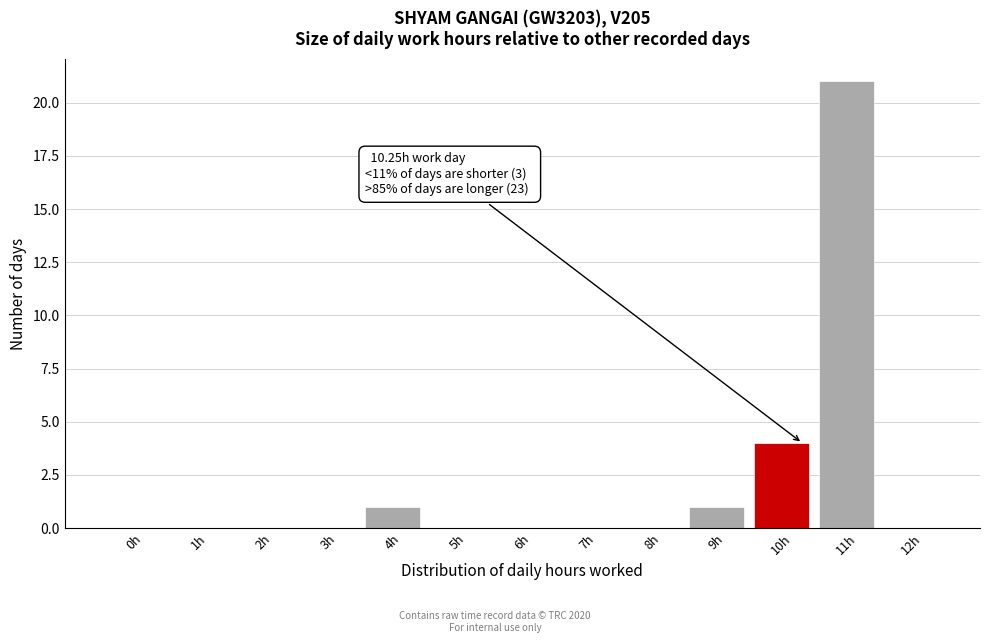

Reading left to right, extract all data points from this chart.

0h=0	1h=0	2h=0	3h=0	4h=1	5h=0	6h=0	7h=0	8h=0	9h=1	10h=4	11h=21	12h=0